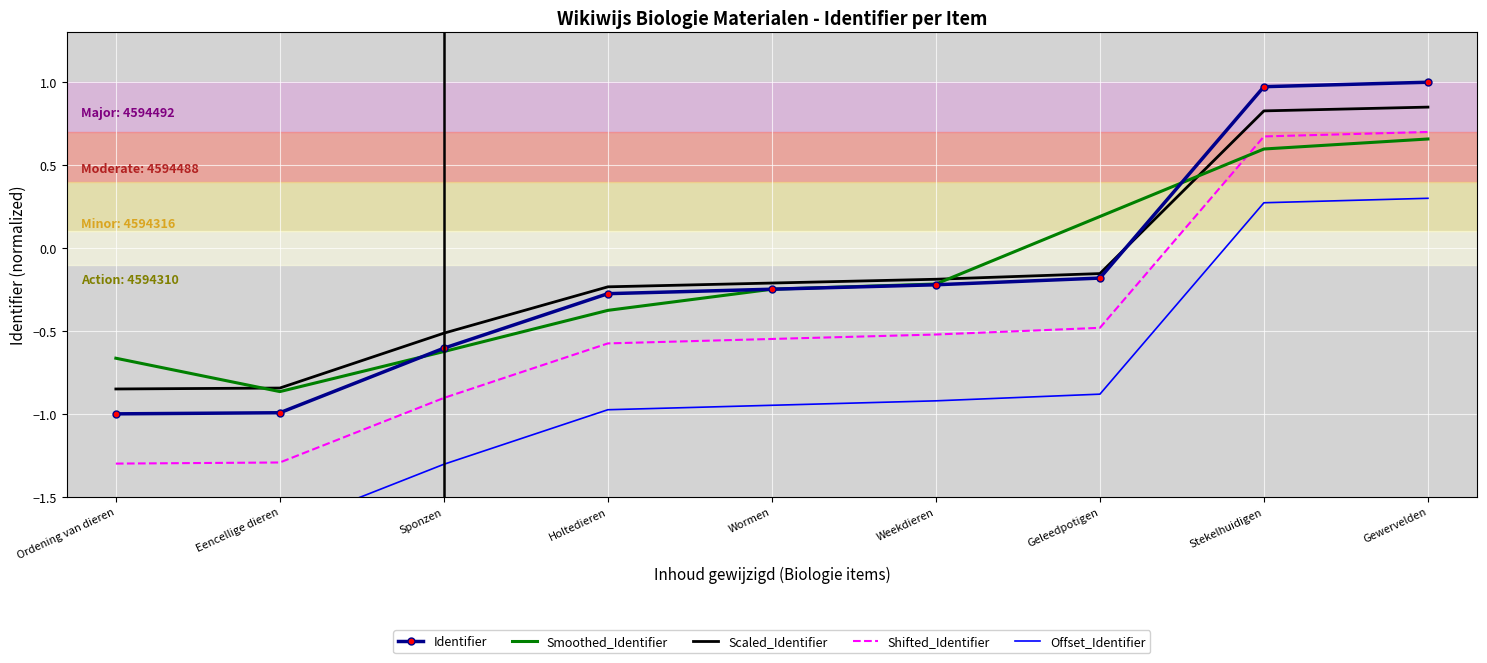

Which series changed the most between Ordening van dieren and Sponzen?

Identifier